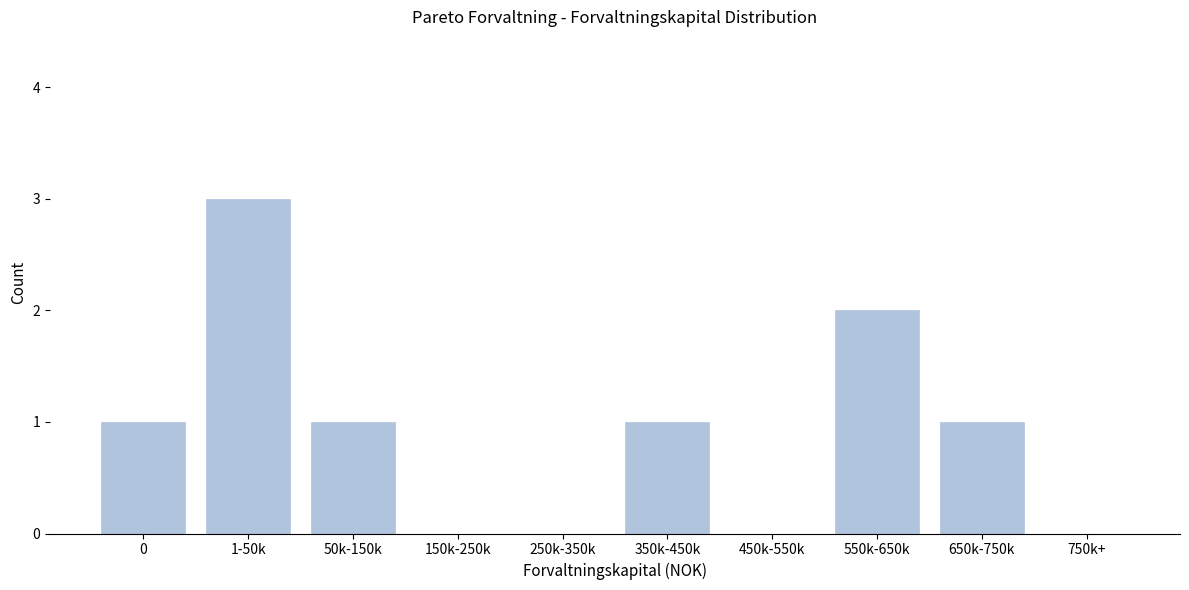

Reading left to right, extract all data points from this chart.

0=1	1-50k=3	50k-150k=1	150k-250k=0	250k-350k=0	350k-450k=1	450k-550k=0	550k-650k=2	650k-750k=1	750k+=0